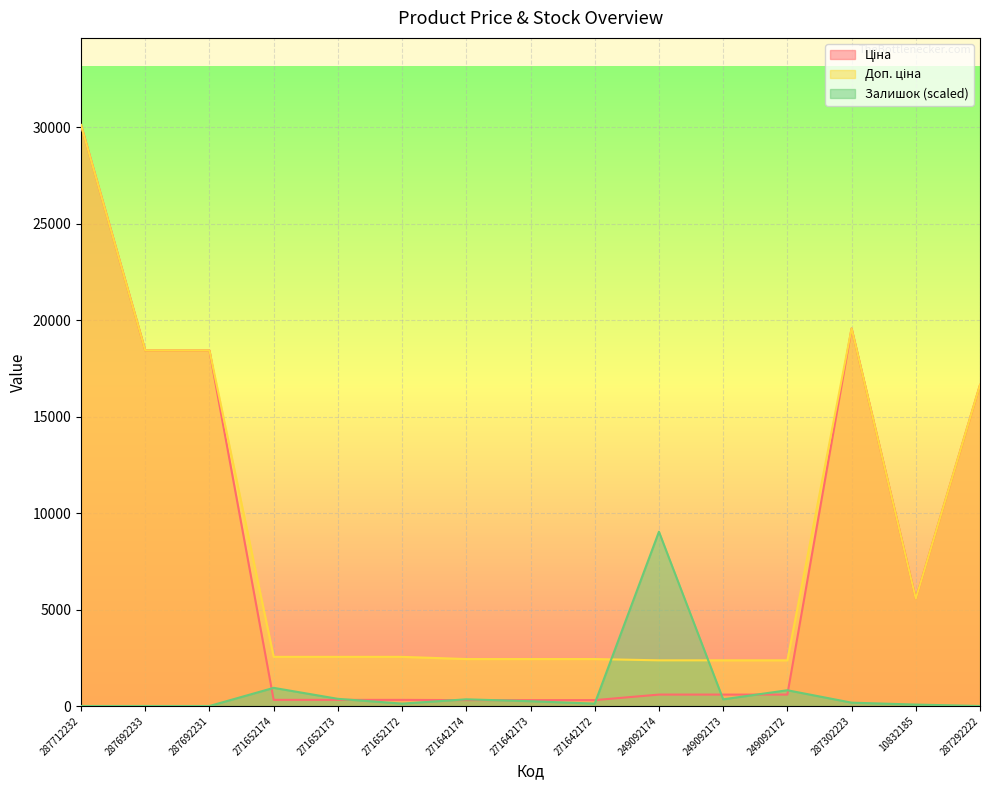

What is the difference between the Доп. ціна values at 271642172 and 249092172?

66.3